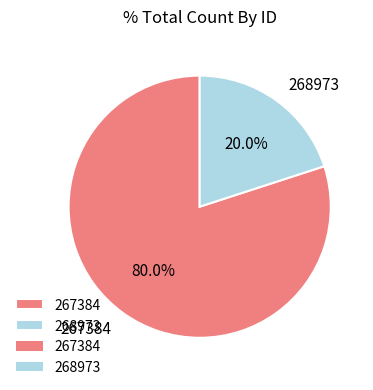

Rank the categories by value from highest to lowest.

267384, 268973